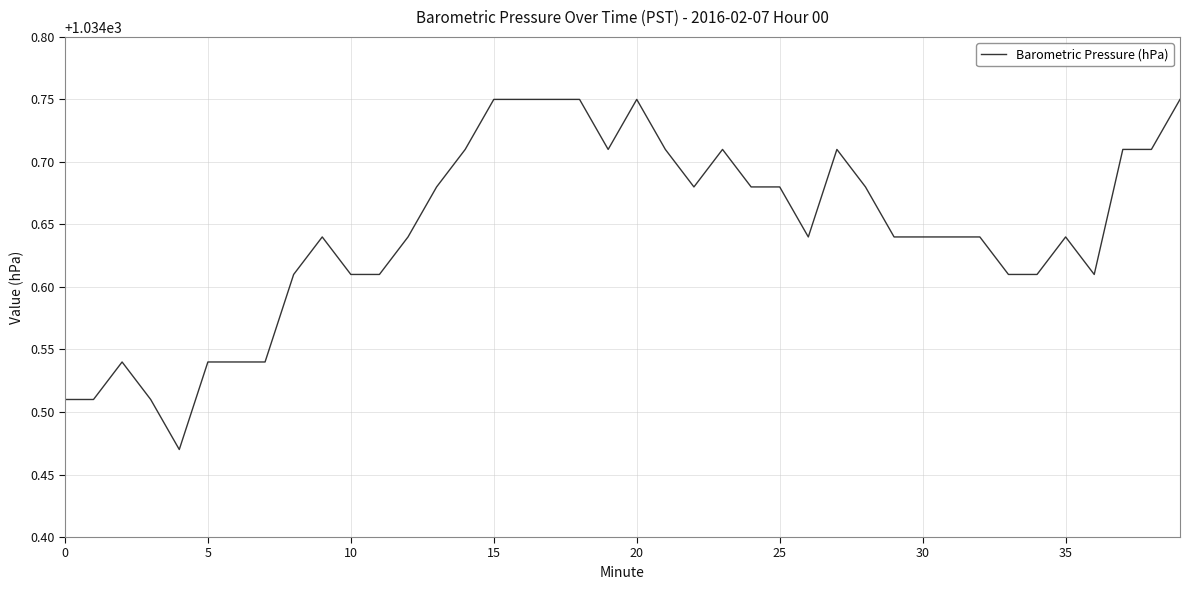

What is the sum of all values?

41385.8